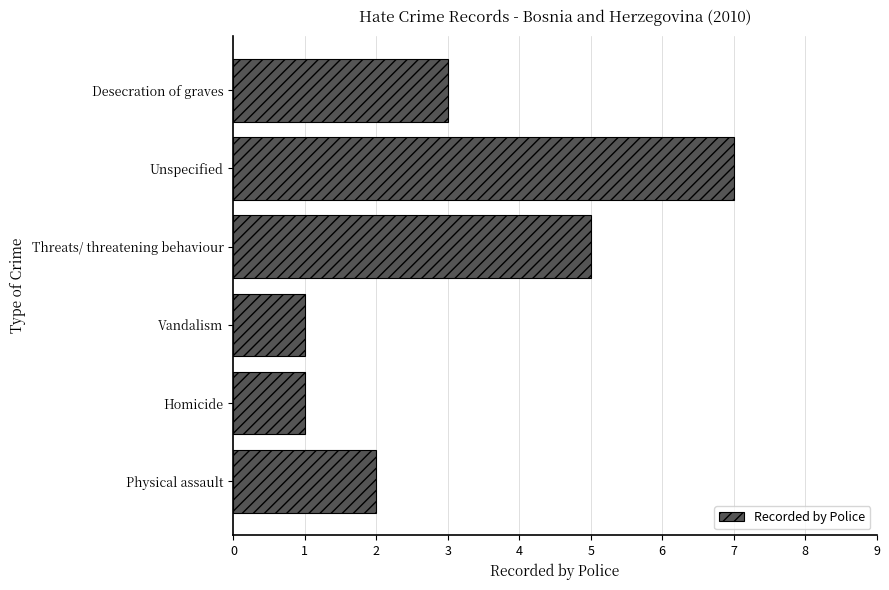

What is the difference between the maximum and minimum values?

6